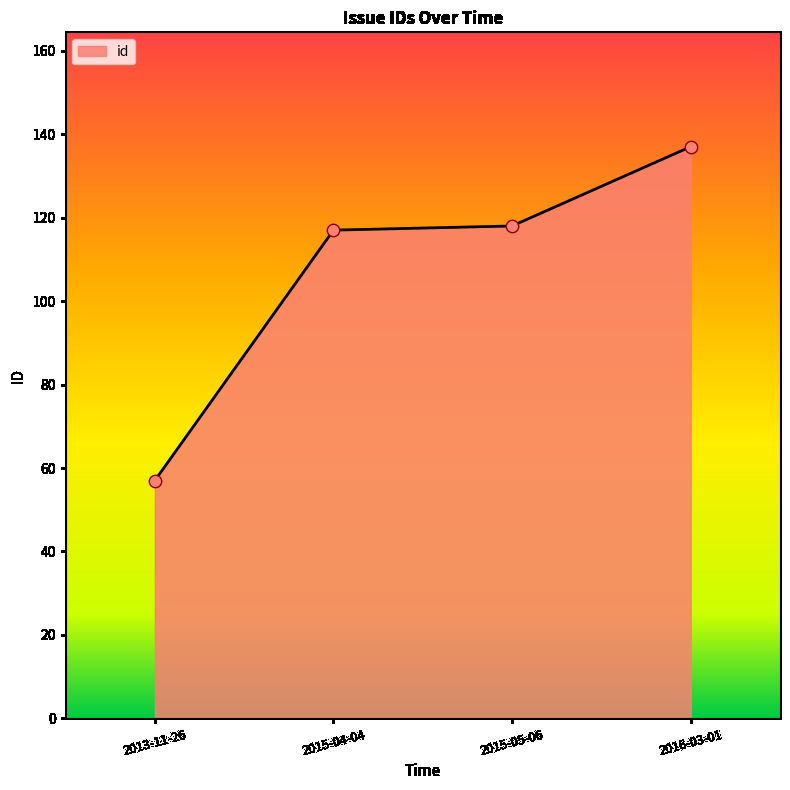

What is the change in value from 2015-04-04 to 2015-05-06?

+1